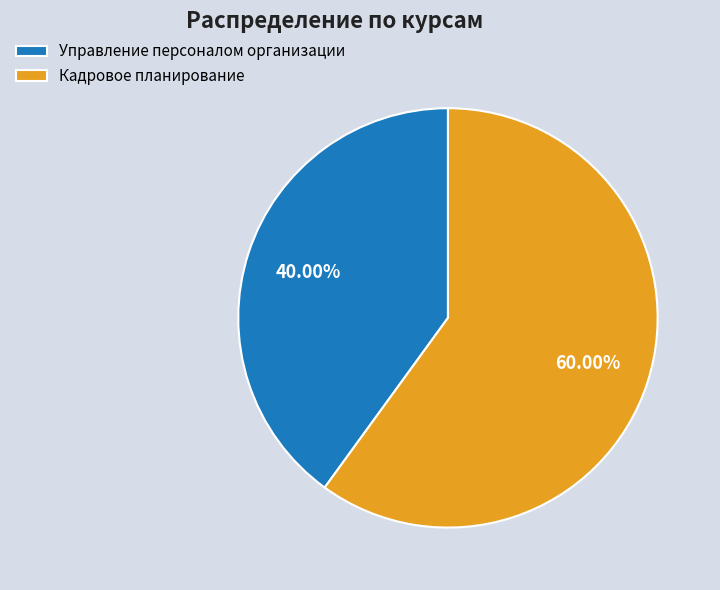

Combined, what portion of the pie is Управление персоналом организации and Кадровое планирование?

100.0%